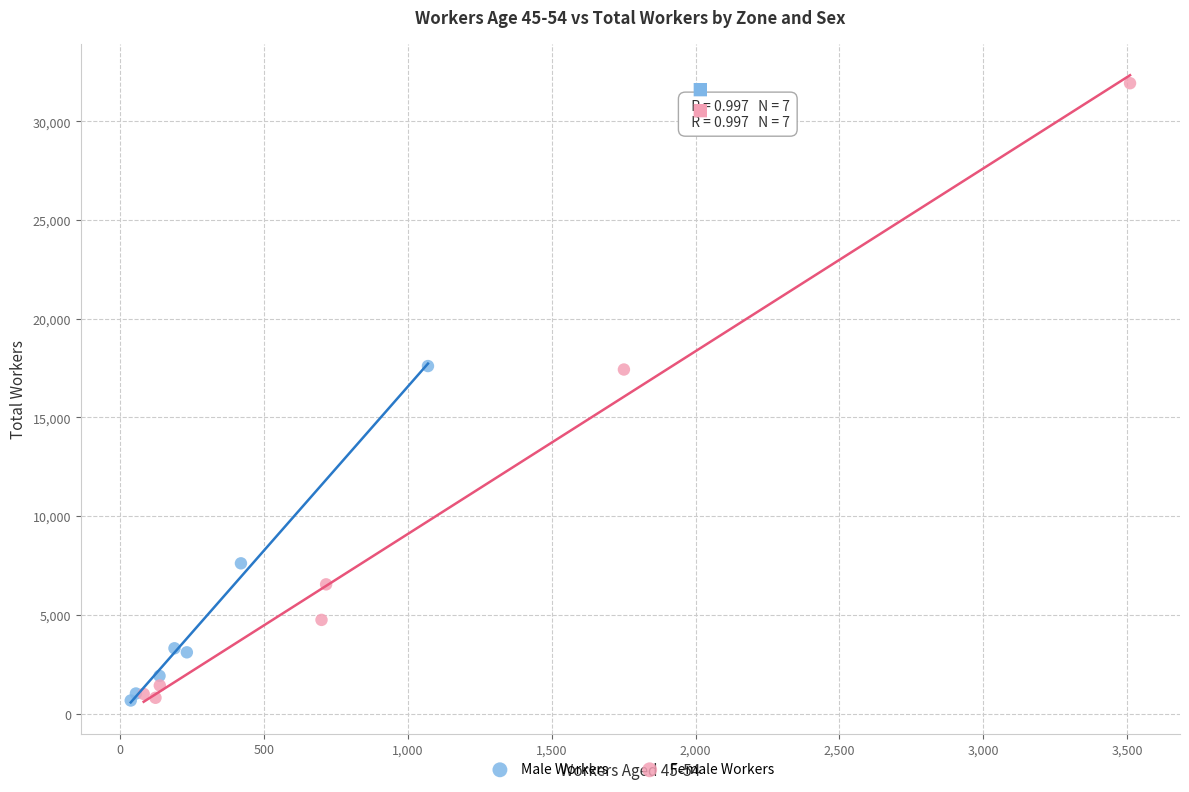

Which series has the widest spread of Y values?

Female Workers